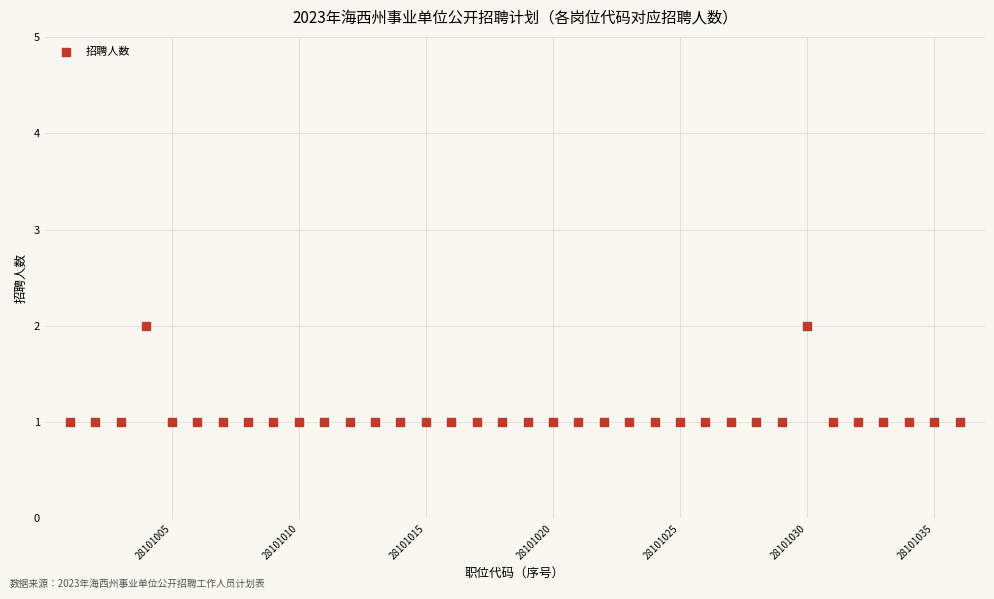

What is the range of X values (max minus min)?

35